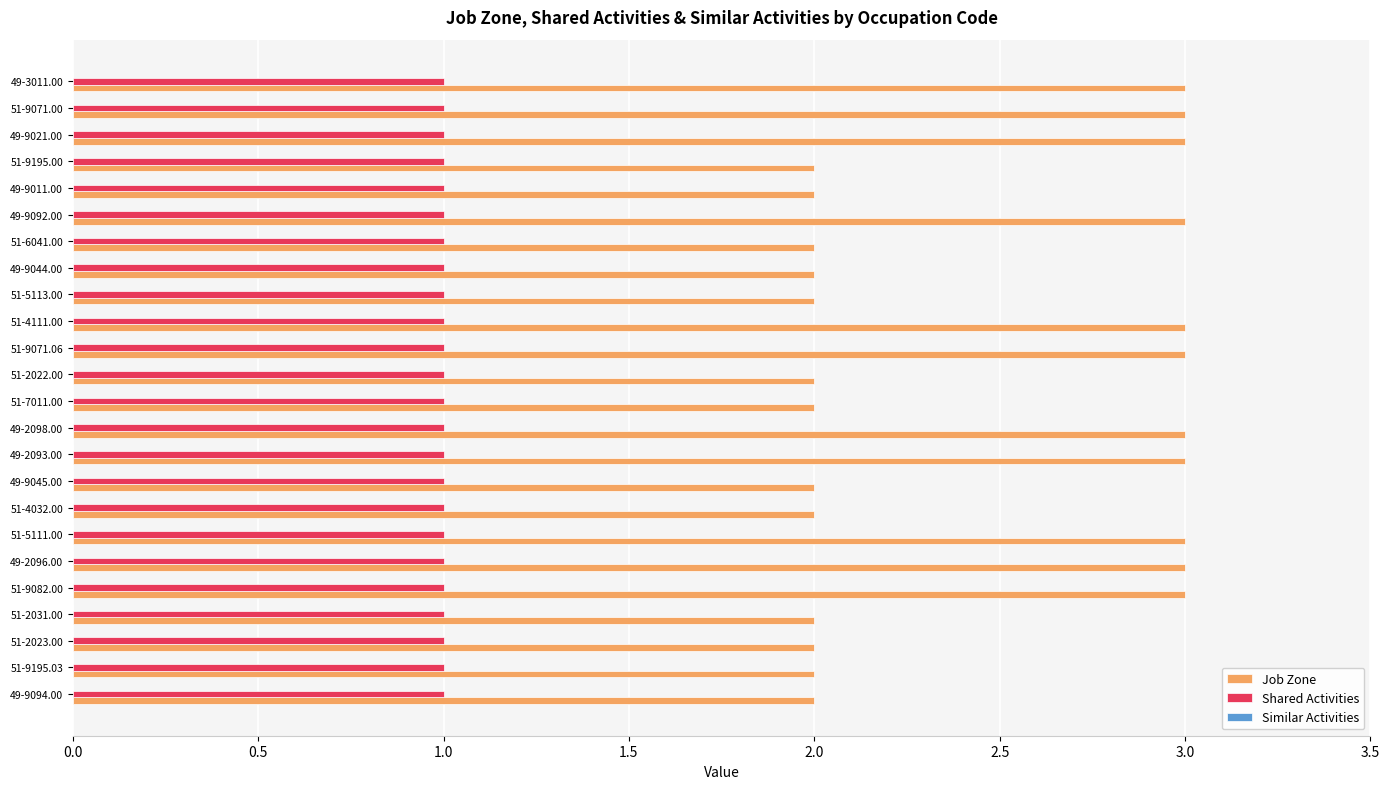

Between 49-9045.00 and 49-9092.00, which series saw the biggest shift?

Job Zone